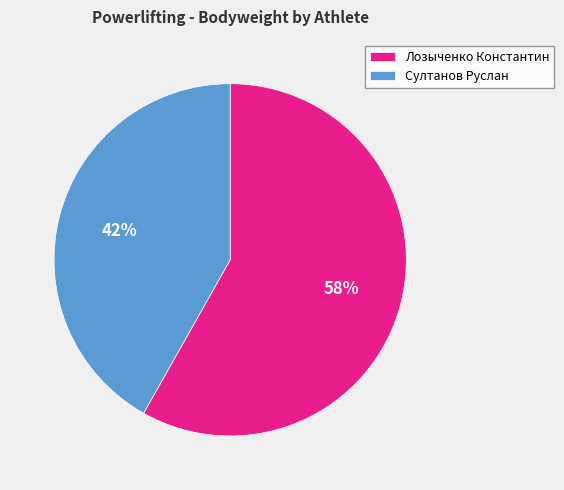

Is it true that Султанов Руслан is 42% of the pie?

True